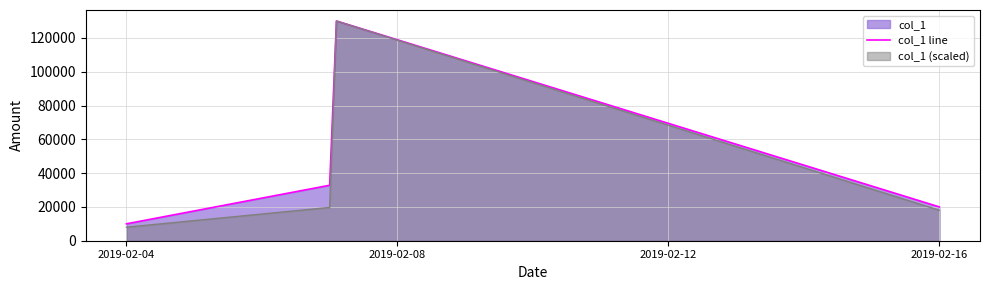

Reading left to right, extract all data points from this chart.

10000	32815	130000	20000